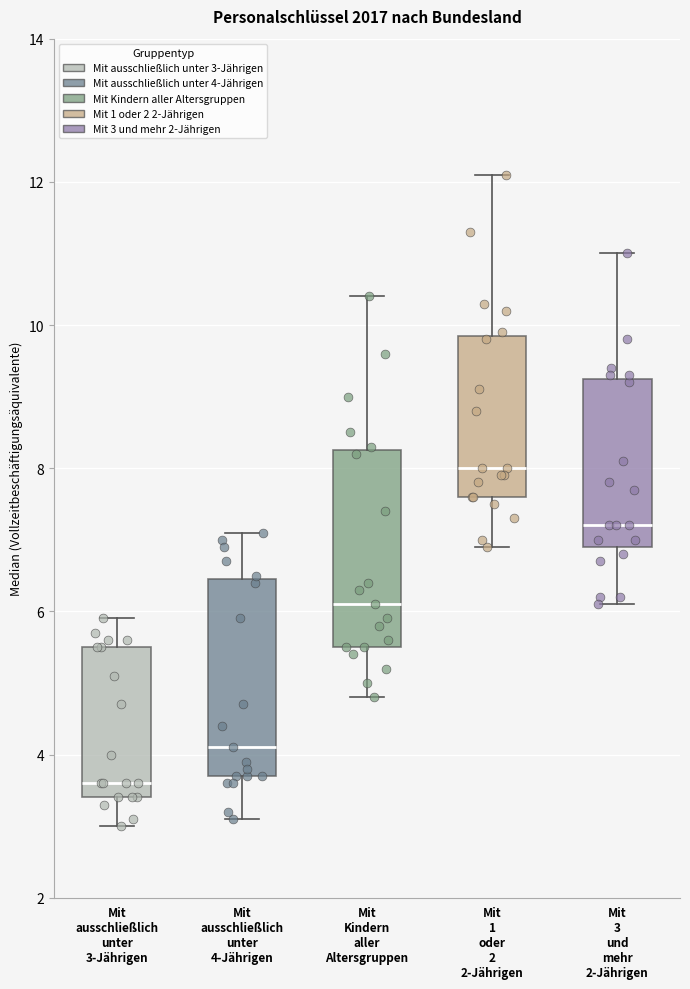

Which box's median line is the lowest?

Mit ausschließlich unter 3-Jährigen